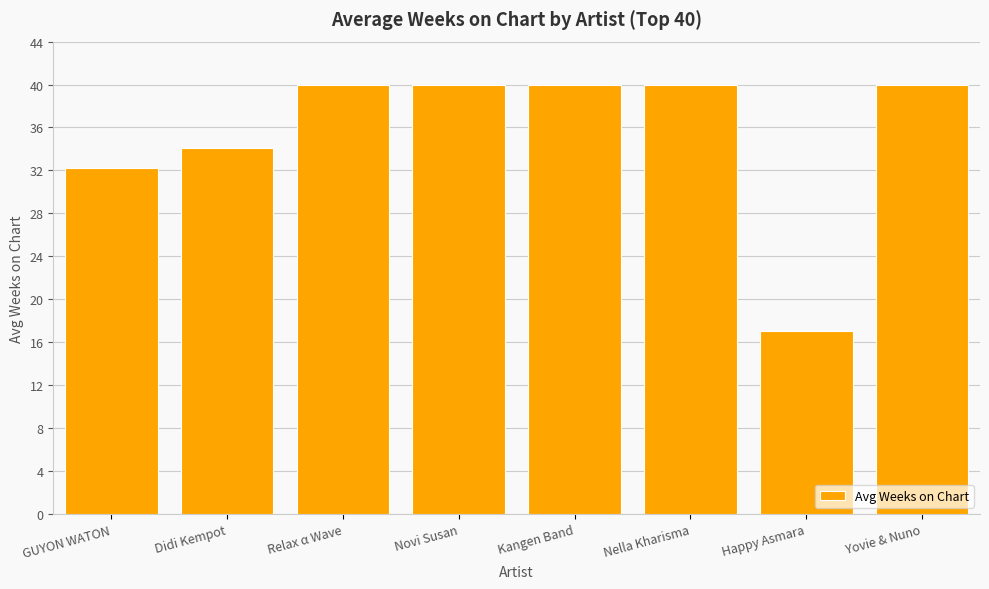

What is the minimum value shown in the chart?

17.0